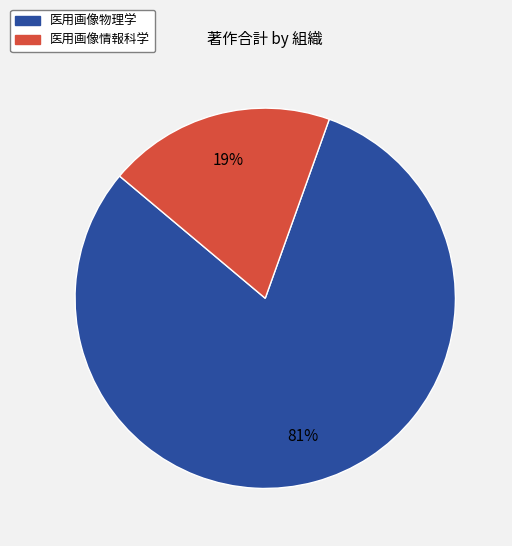

To the nearest percent, what is the combined percentage of 医用画像情報科学 and 医用画像物理学?

100%